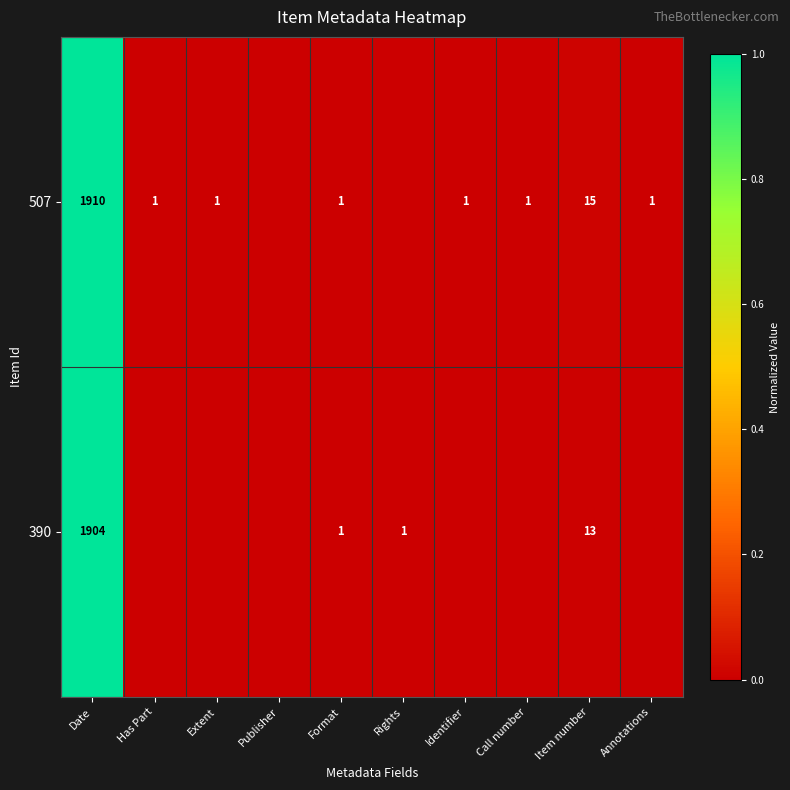

Is the value of 507 at Identifier greater than the value of 390 at Item number?

No